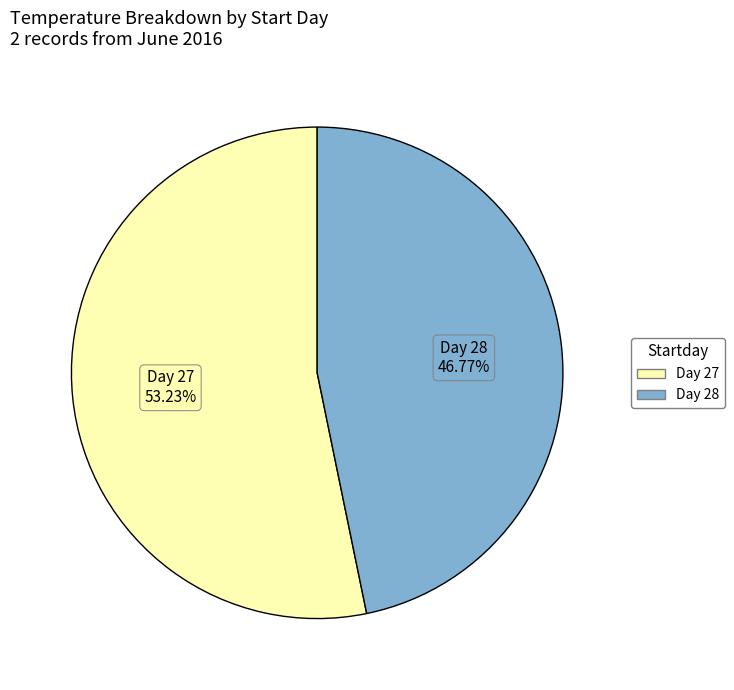

Is there a majority slice in this chart?

Yes